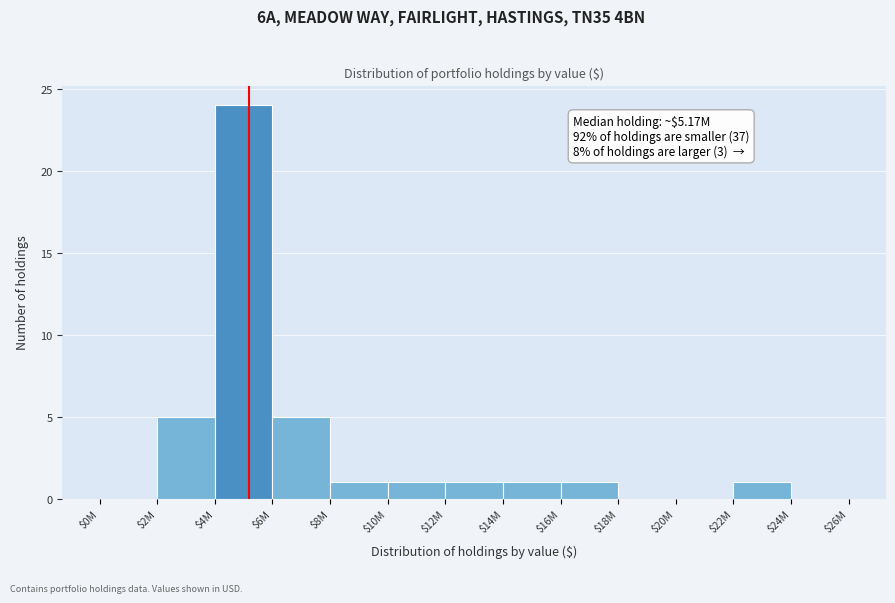

True or false: the data shows -16 at $24M.

False